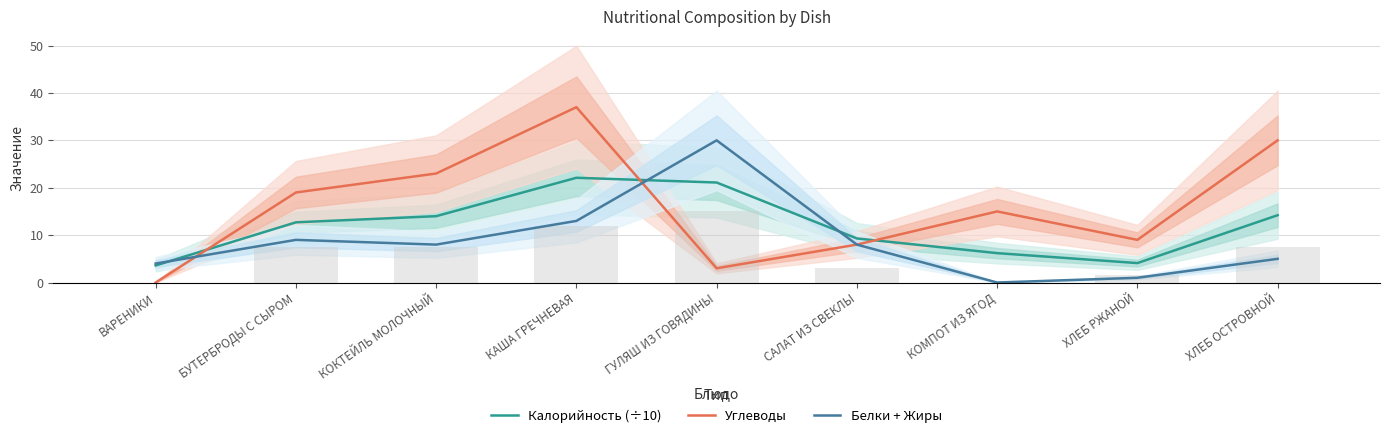

Does the chart contain stacked bars?

No